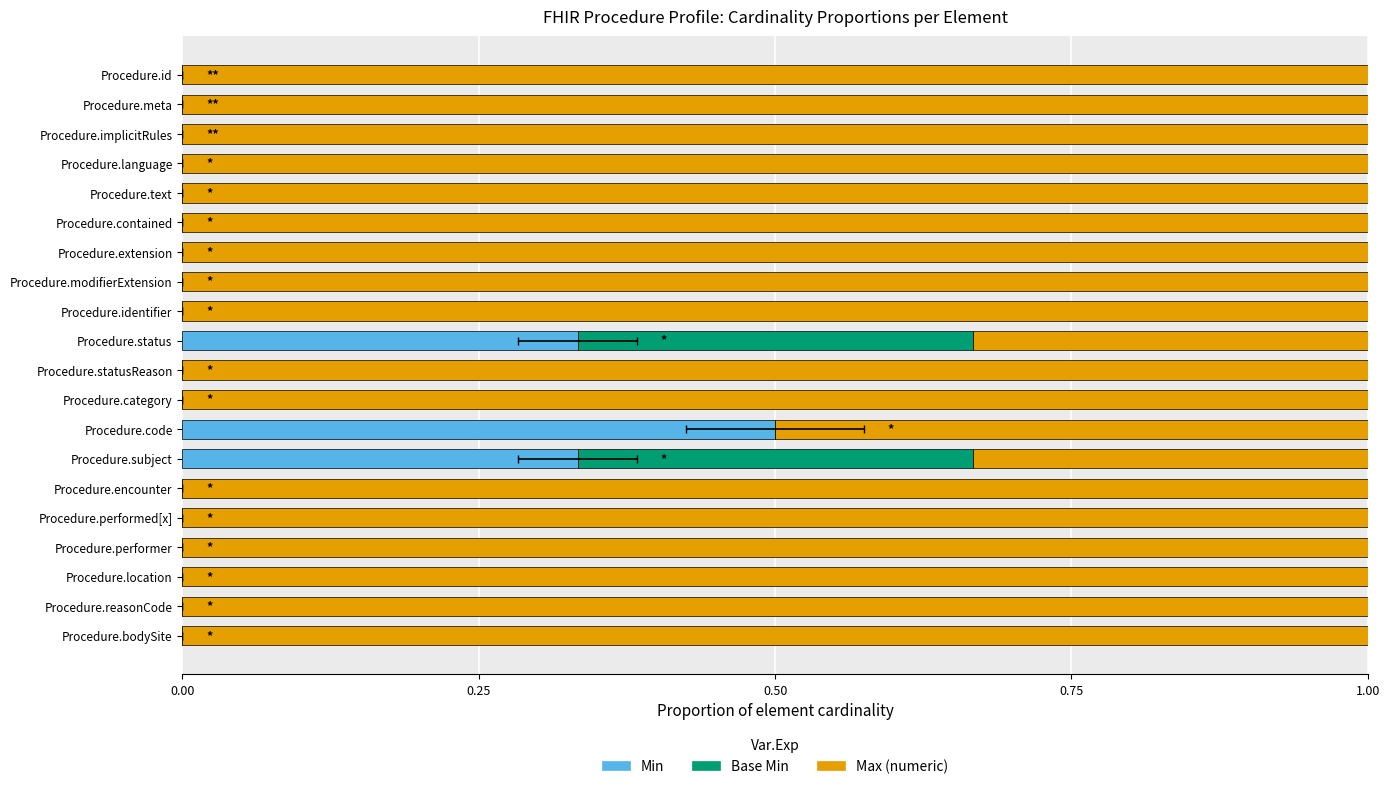

Are the bars horizontal?

Yes